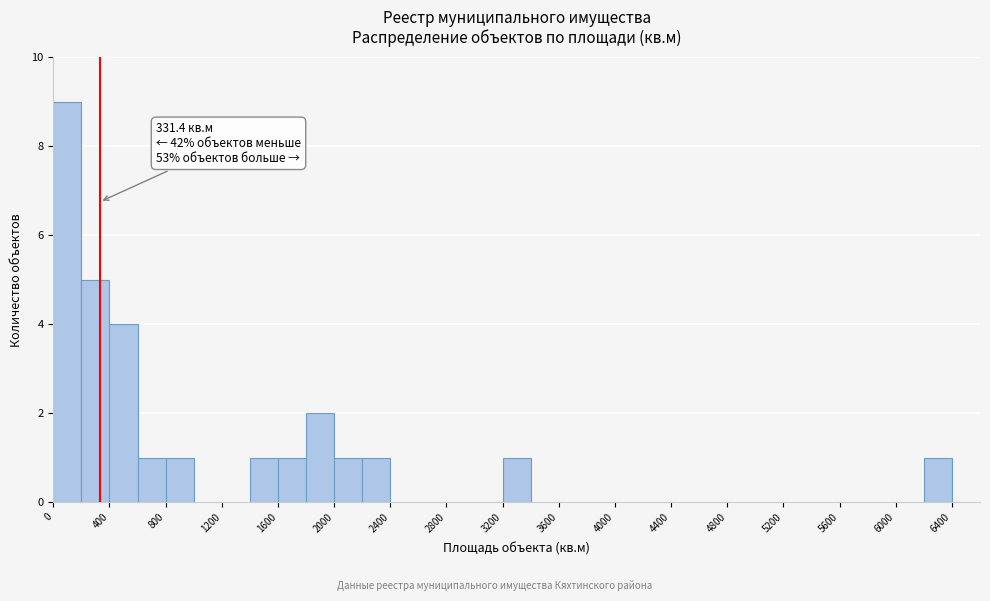

Over which range of the x-axis is the bar tallest?

0 to 200